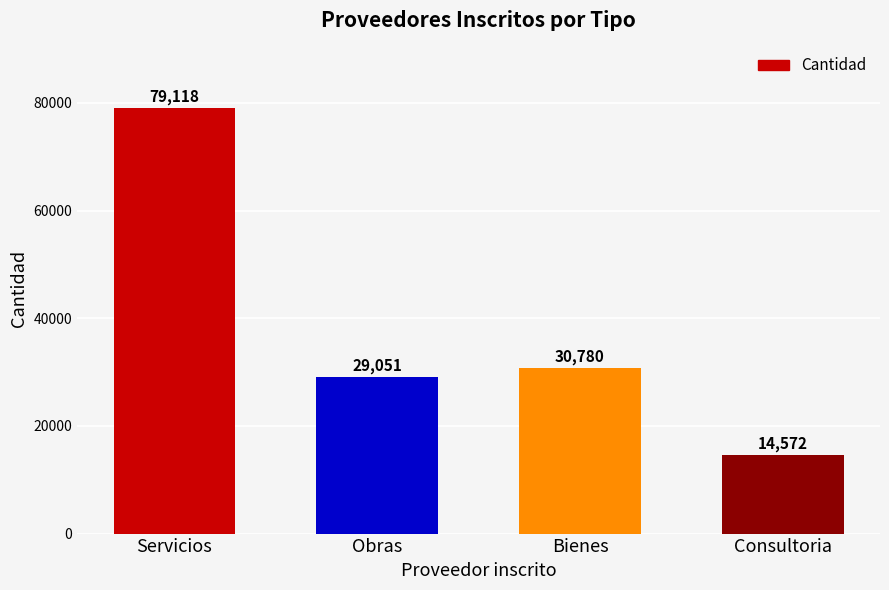

Between Consultoria and Servicios, which is larger?

Servicios